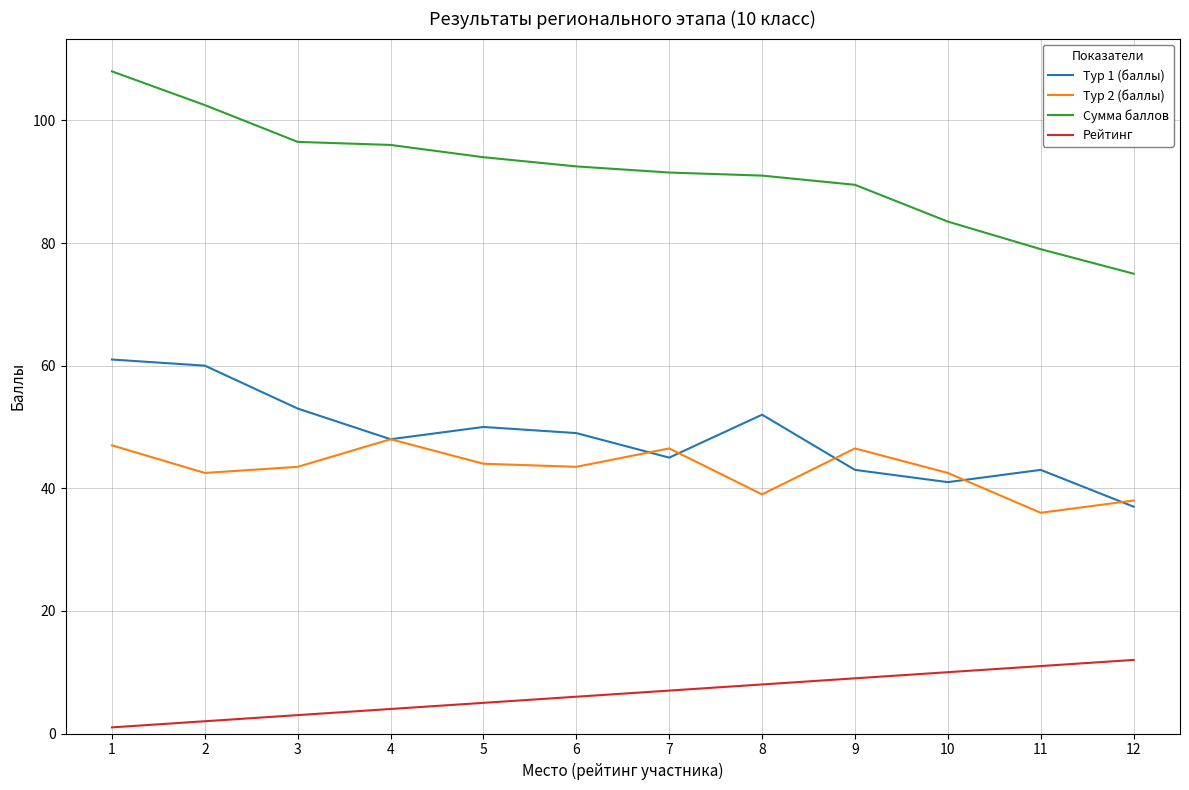

At which label does Рейтинг reach its peak?

12